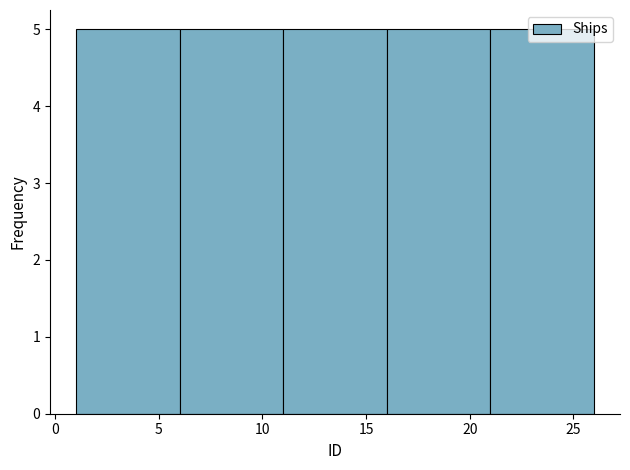

Reading left to right, transcribe this chart: for each bar, give the range it covers on the x-axis and its height. The values are not printed on the chart, so give them approximately, as read against the axis.

1 to 6: 5
6 to 11: 5
11 to 16: 5
16 to 21: 5
21 to 26: 5